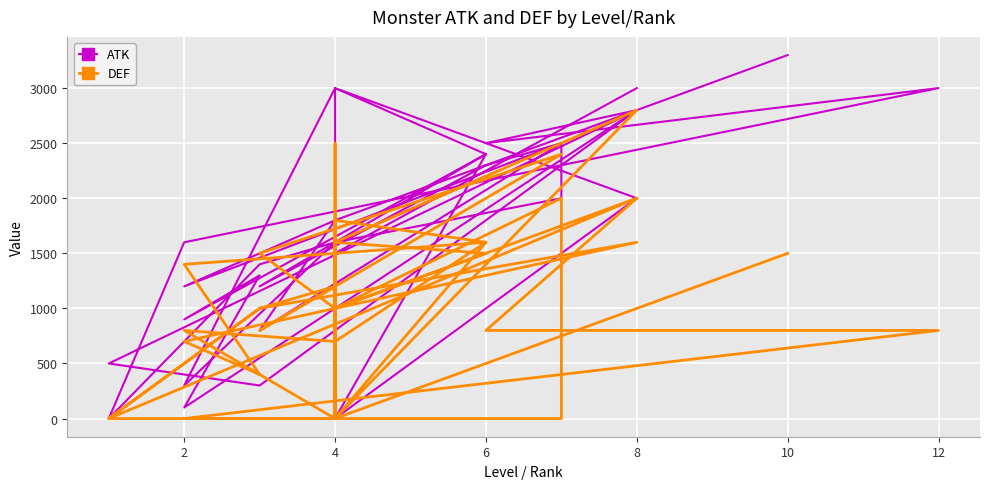

In DEF, how many points are lower than both neighbors (excluding endpoints)?

8